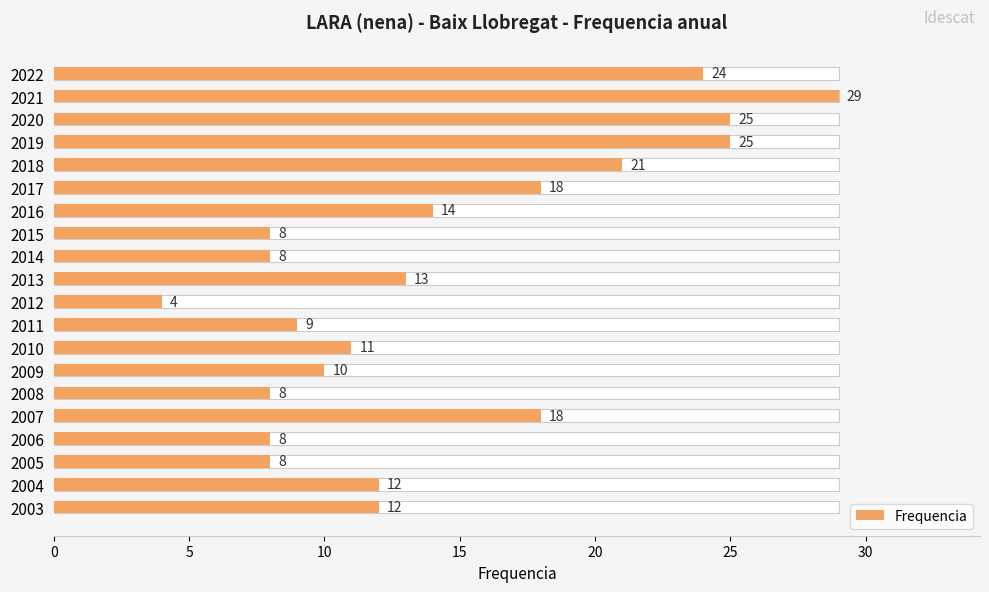

What is the change in value from 2012 to 2004?

+8